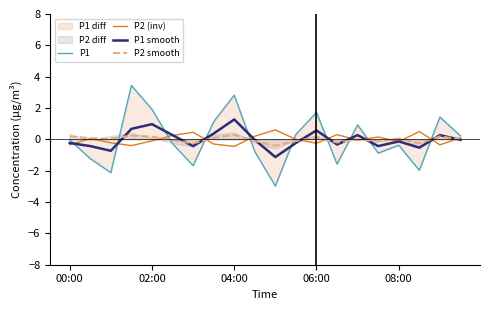

True or false: P1 and P2 smooth intersect in this chart.

True